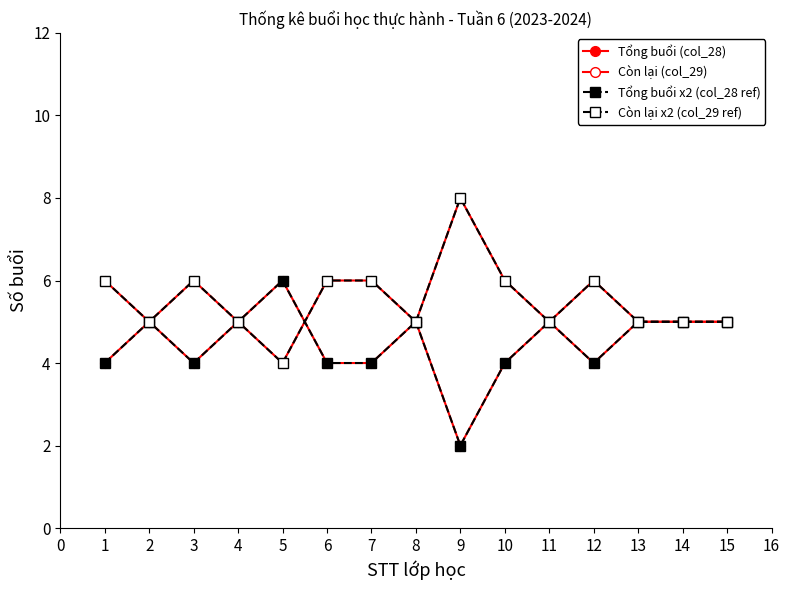

Does the chart display data point markers on the line(s)?

Yes